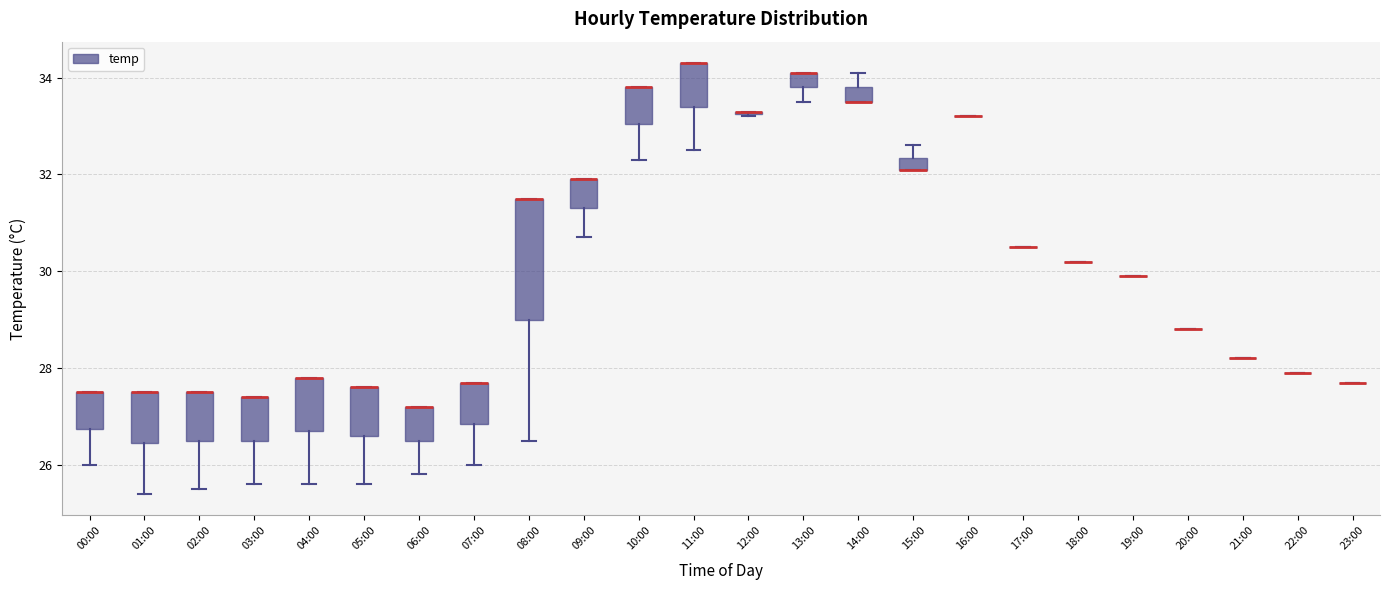

Which box is the tallest, from its lower edge to its upper edge?

08:00